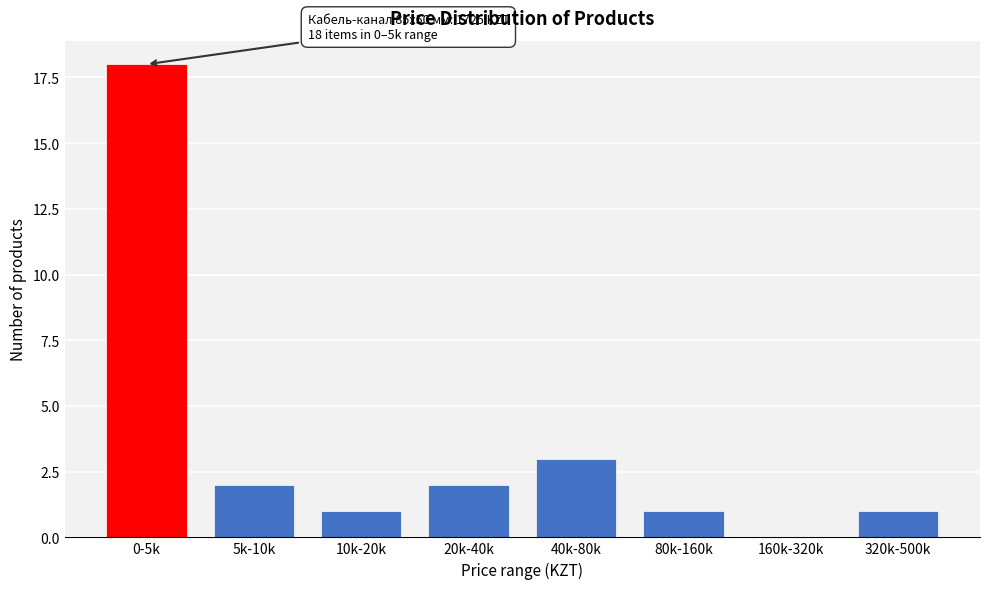

Reading left to right, list all the values displayed in this chart.

0-5k=18	5k-10k=2	10k-20k=1	20k-40k=2	40k-80k=3	80k-160k=1	160k-320k=0	320k-500k=1